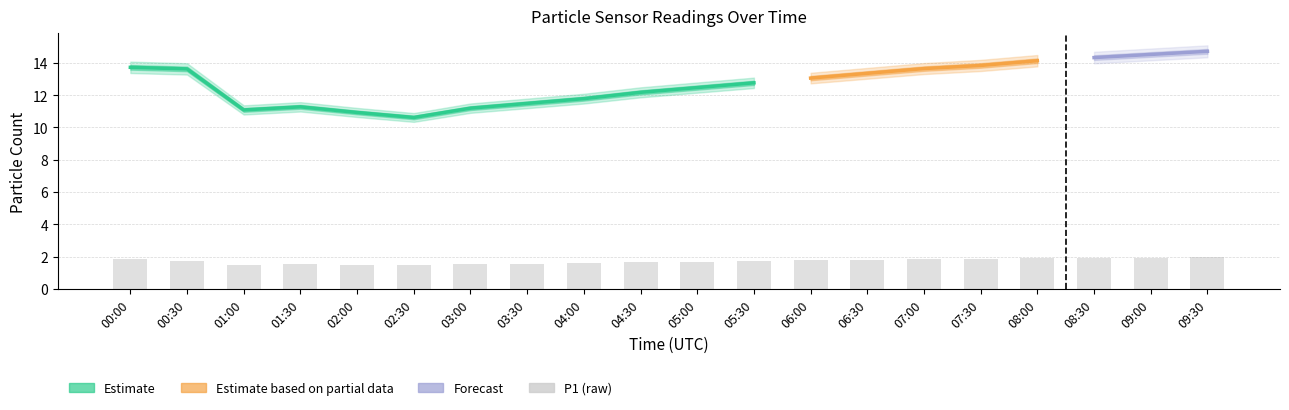

What is the smallest value displayed?

1.4